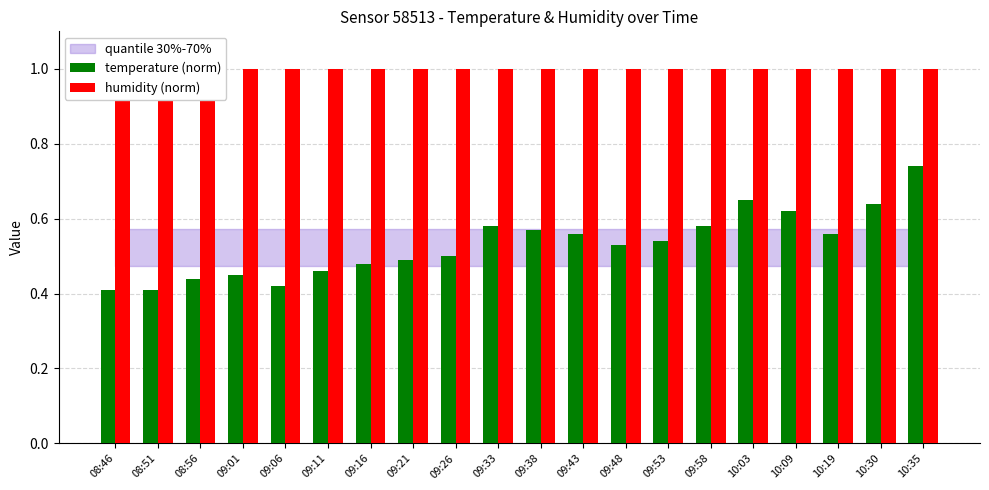

Reading left to right, what are all the values shown in this chart?

temperature (norm): 08:46=0.4	08:51=0.4	08:56=0.4	09:01=0.5	09:06=0.4	09:11=0.5	09:16=0.5	09:21=0.5	09:26=0.5	09:33=0.6	09:38=0.6	09:43=0.6	09:48=0.5	09:53=0.5	09:58=0.6	10:03=0.7	10:09=0.6	10:19=0.6	10:30=0.6	10:35=0.7
humidity (norm): 08:46=1.0	08:51=1.0	08:56=1.0	09:01=1.0	09:06=1.0	09:11=1.0	09:16=1.0	09:21=1.0	09:26=1.0	09:33=1.0	09:38=1.0	09:43=1.0	09:48=1.0	09:53=1.0	09:58=1.0	10:03=1.0	10:09=1.0	10:19=1.0	10:30=1.0	10:35=1.0